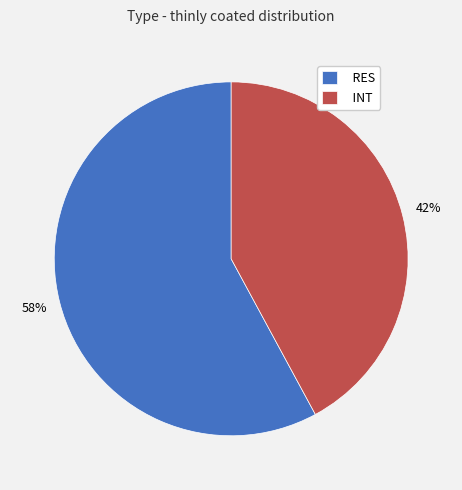

True or false: RES accounts for 58% of the total.

True